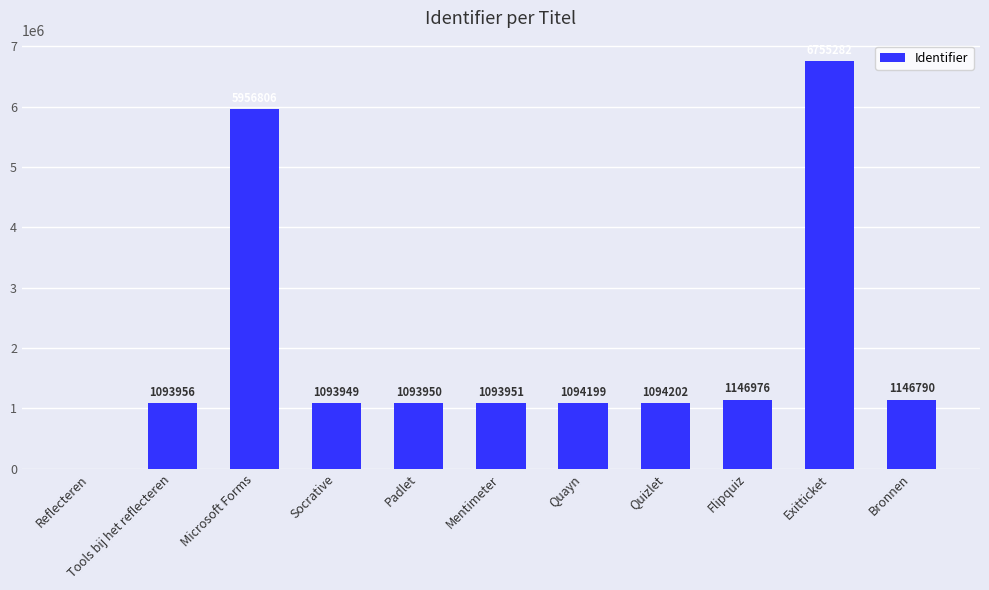

Is it true that the value at Mentimeter is 1093951?

True